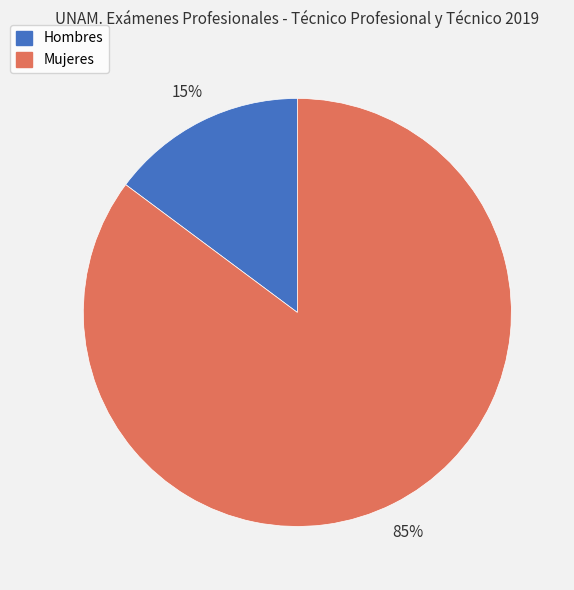

How many slices are in this pie chart?

2